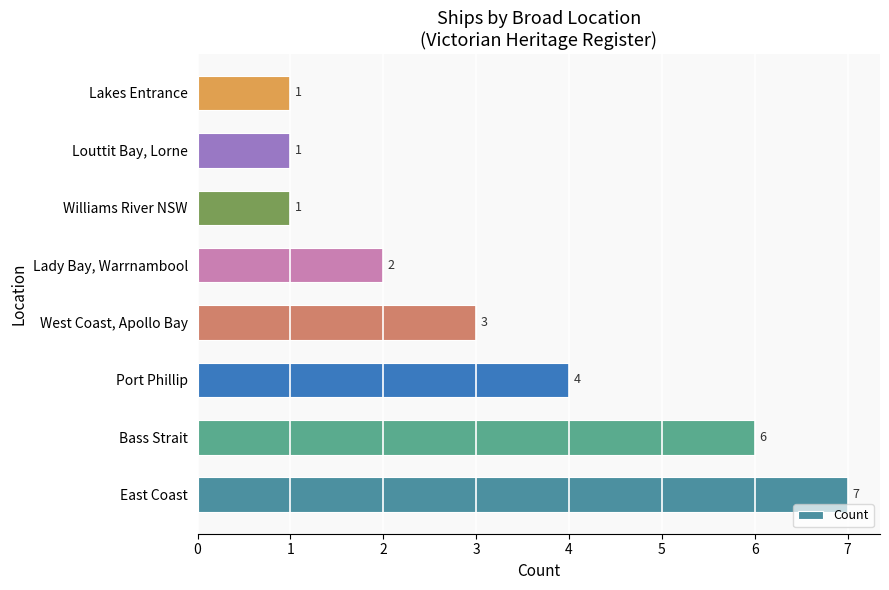

How many data points are less than 3?

4